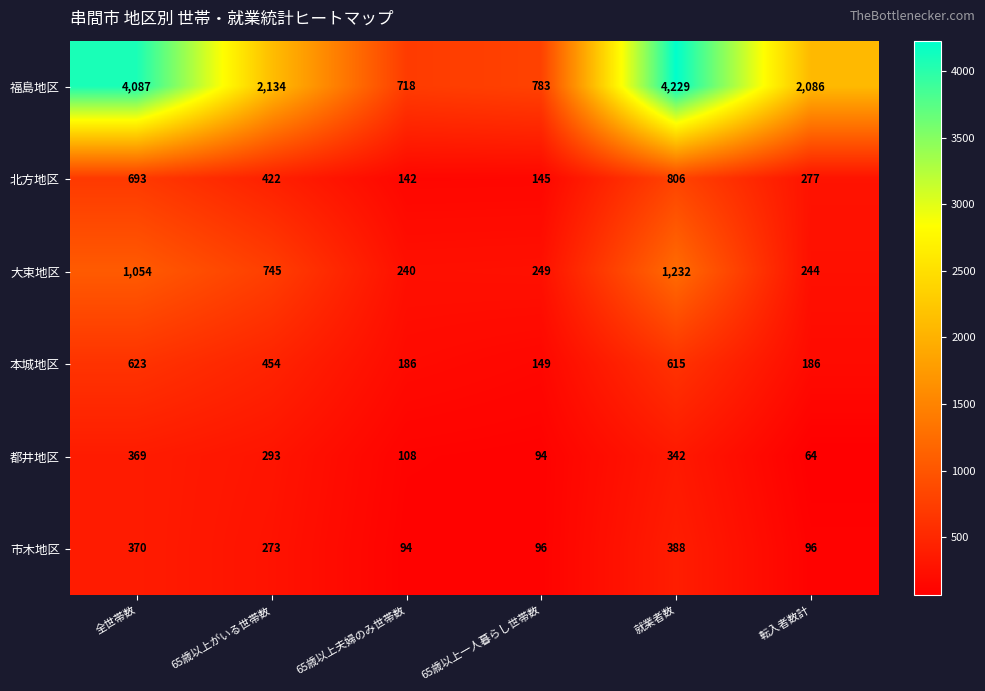

What is the lowest value of the 本城地区 series?

149